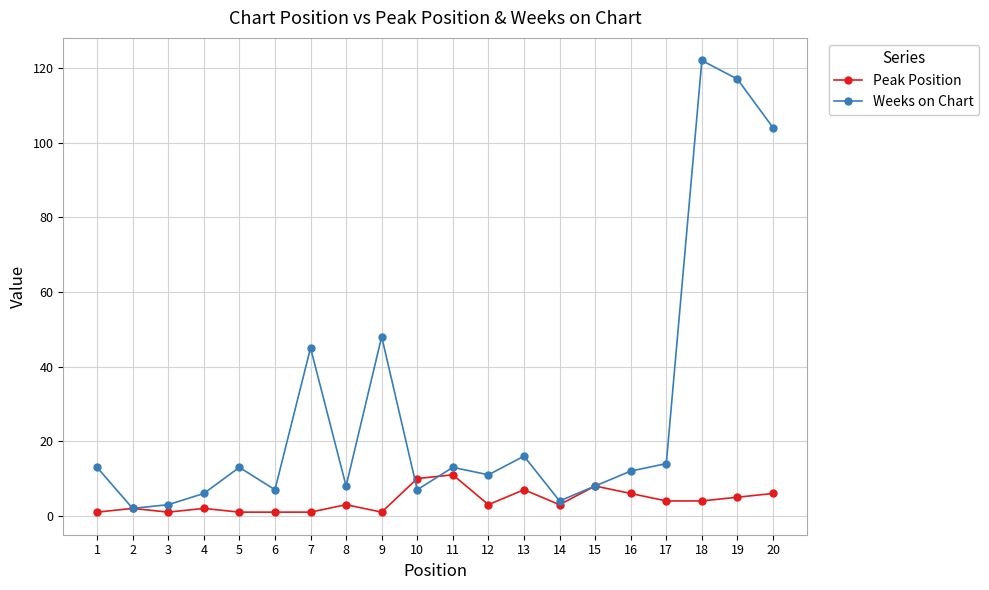

What is the highest value of the Weeks on Chart series?

122